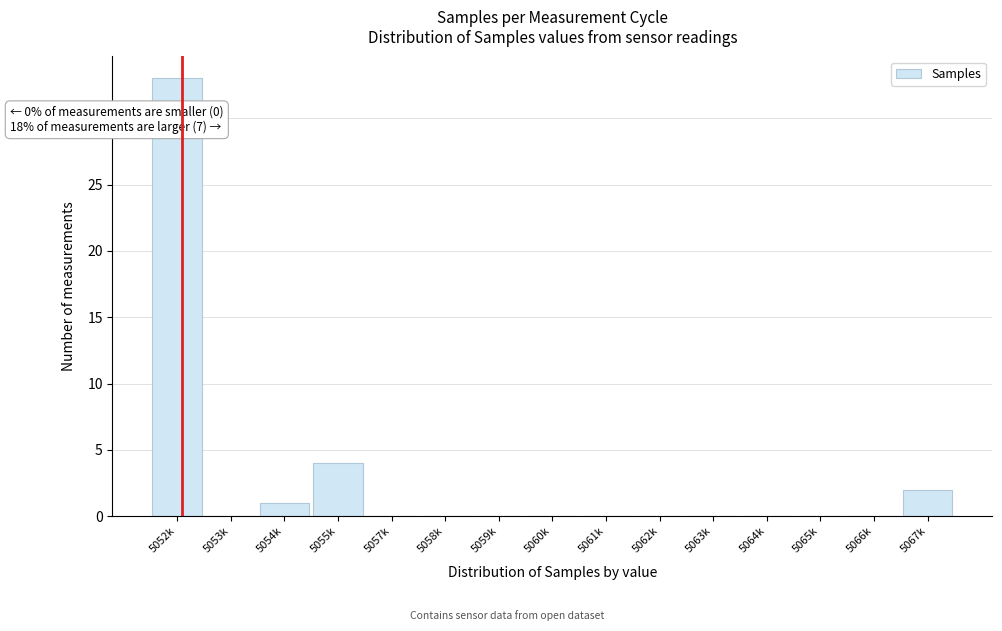

Reading left to right, list all the values displayed in this chart.

5052k=33	5053k=0	5054k=1	5055k=4	5057k=0	5058k=0	5059k=0	5060k=0	5061k=0	5062k=0	5063k=0	5064k=0	5065k=0	5066k=0	5067k=2